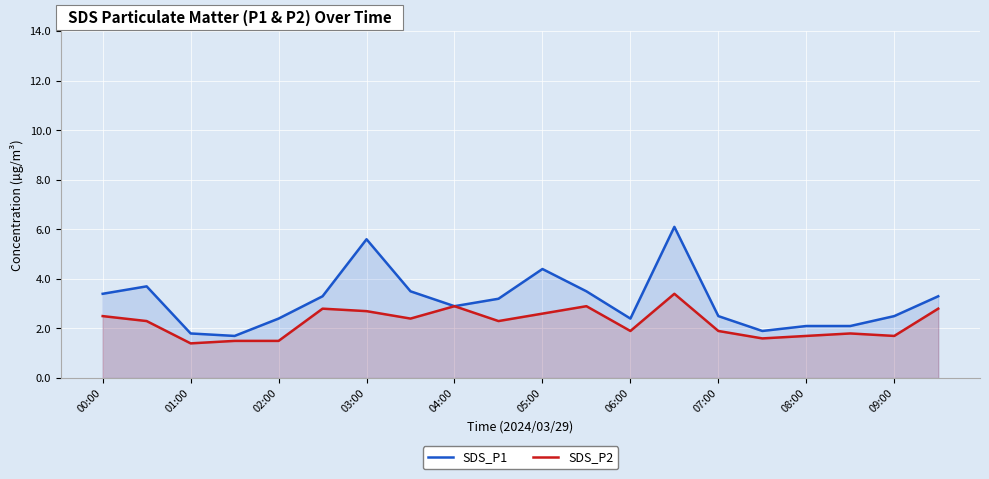

What is the value of the SDS_P2 point at the 8th from the left?

2.4